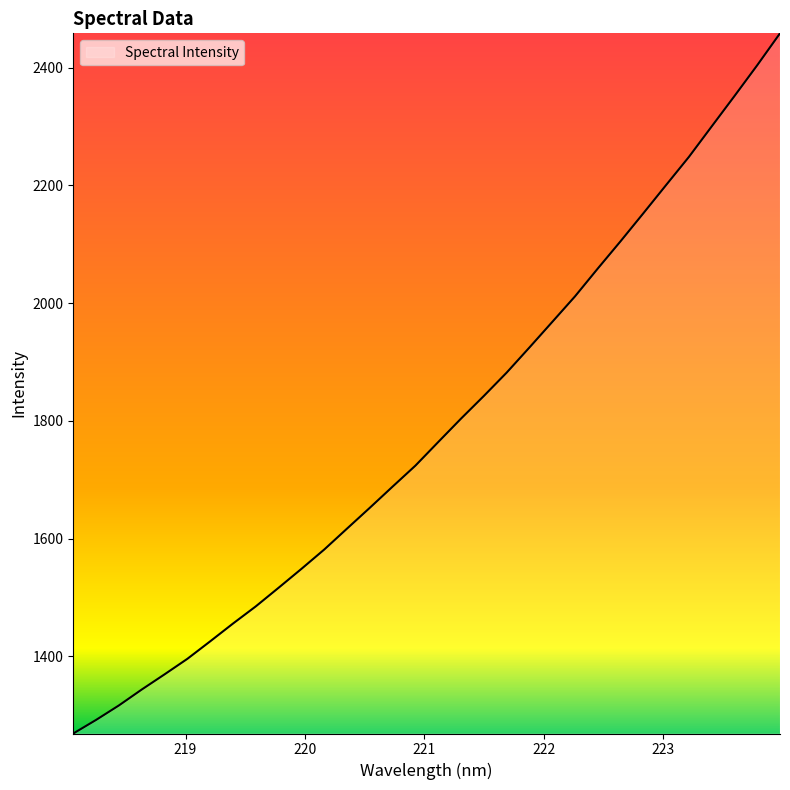

What is the sum of all values?

57158.5